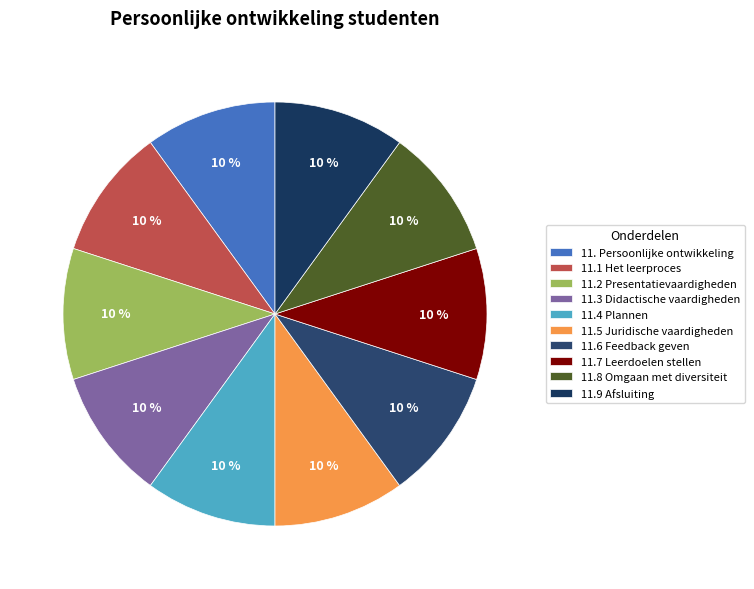

True or false: 11.2 Presentatievaardigheden accounts for 10% of the total.

True